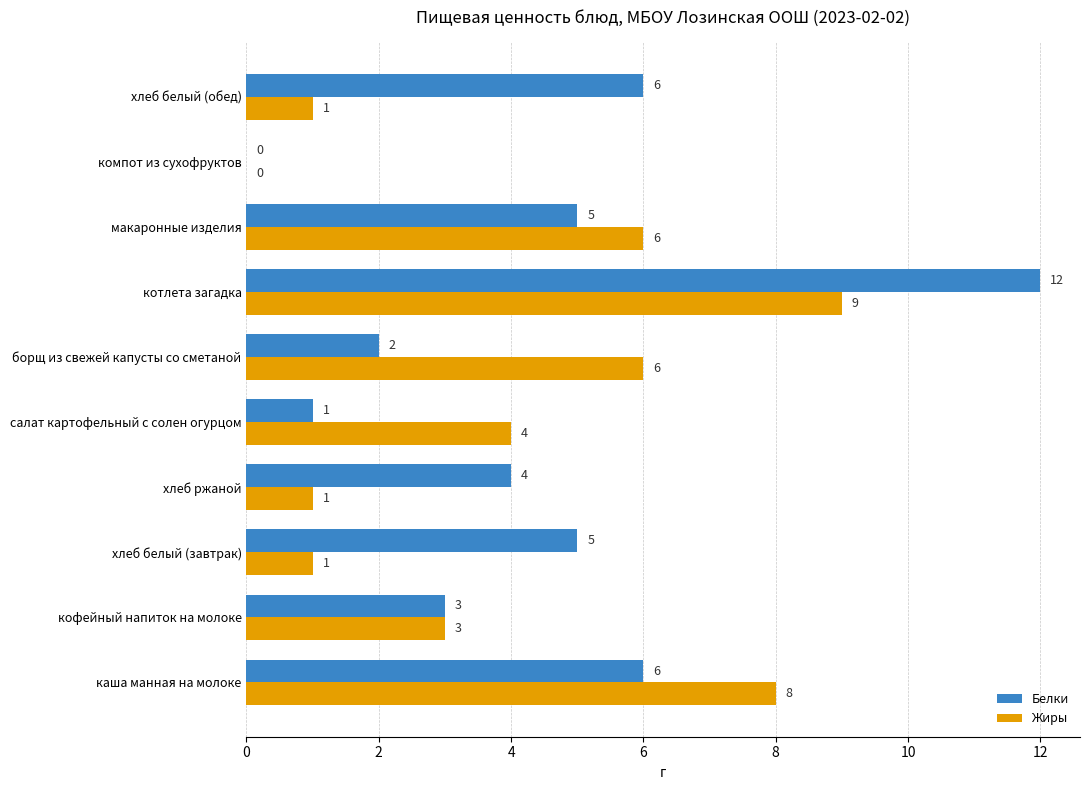

How many Жиры values are between 1 and 6?

7